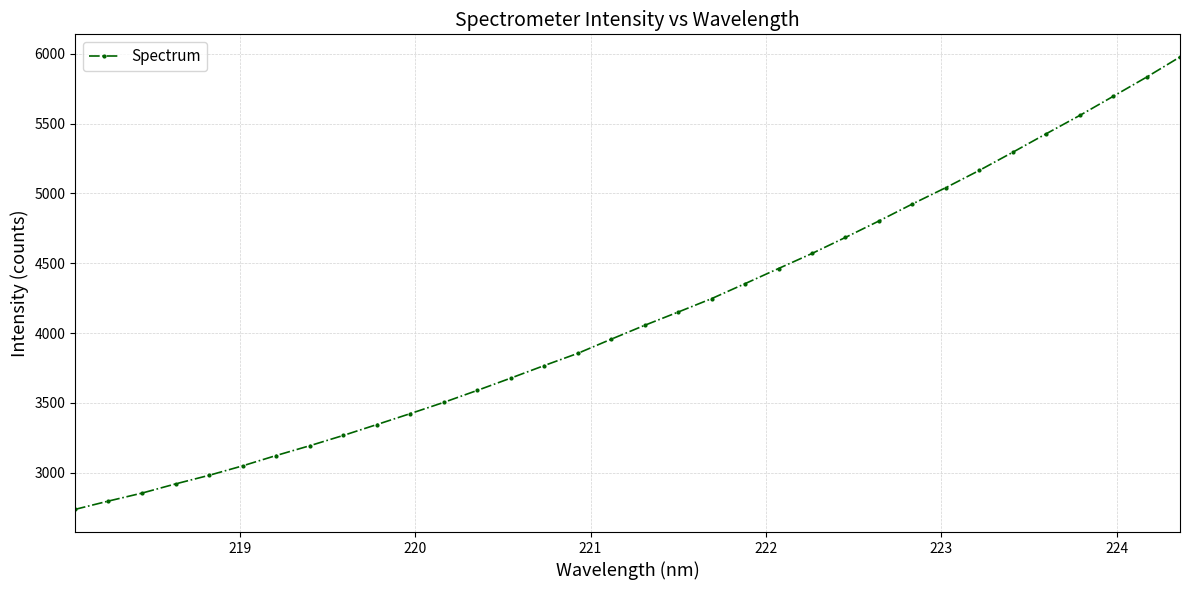

What is the value of the 3rd point from the left?

2854.6